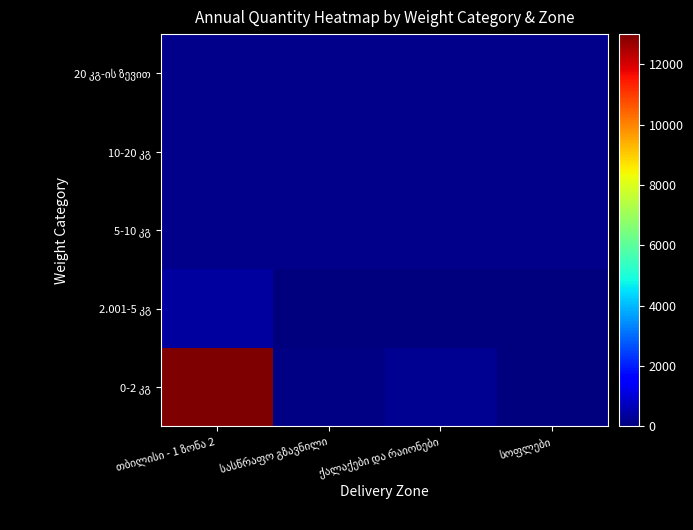

At how many categories does at least one series exceed 10002?

1